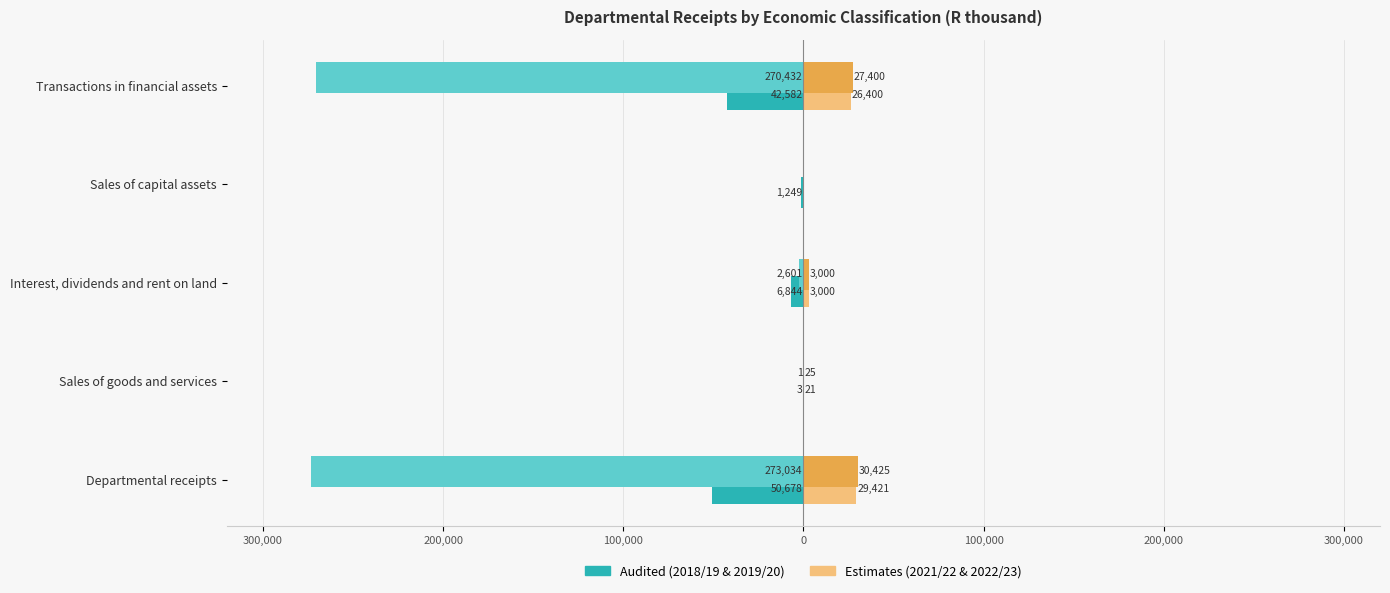

The value of 2019/20 at Transactions in financial assets is -270432. True or false?

True